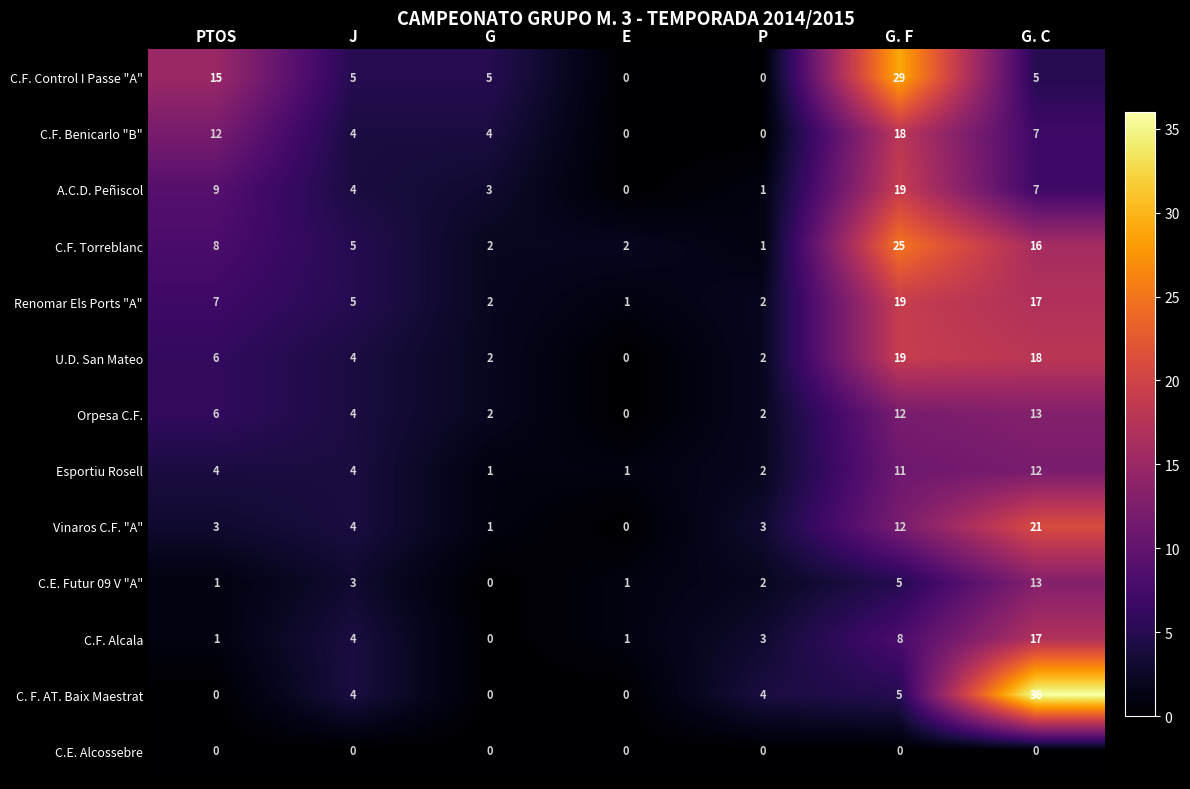

Which series changed the most between PTOS and G. C?

C. F. AT. Baix Maestrat